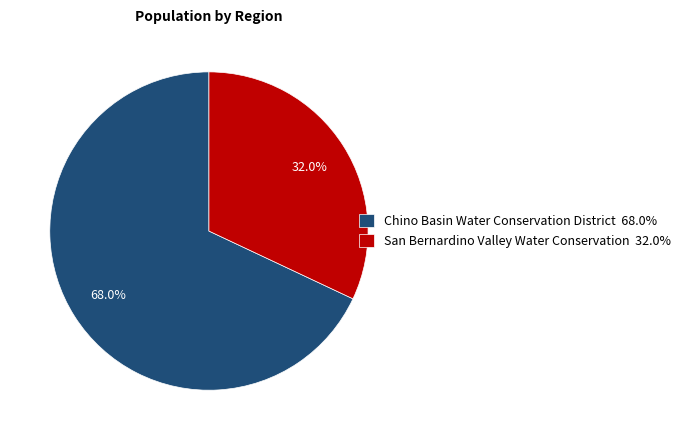

Do San Bernardino Valley Water Conservation and Chino Basin Water Conservation District together represent more than half of the pie?

Yes